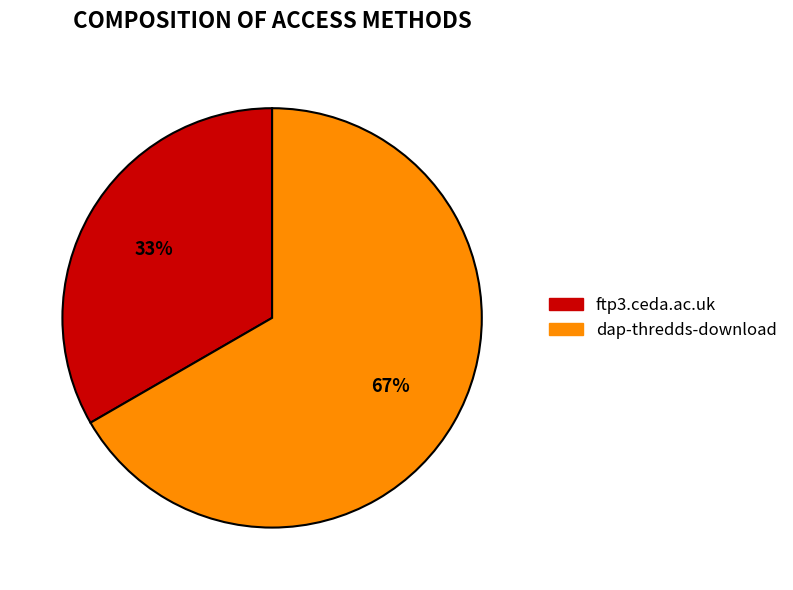

To the nearest percent, what is the combined percentage of ftp3.ceda.ac.uk and dap-thredds-download?

100%